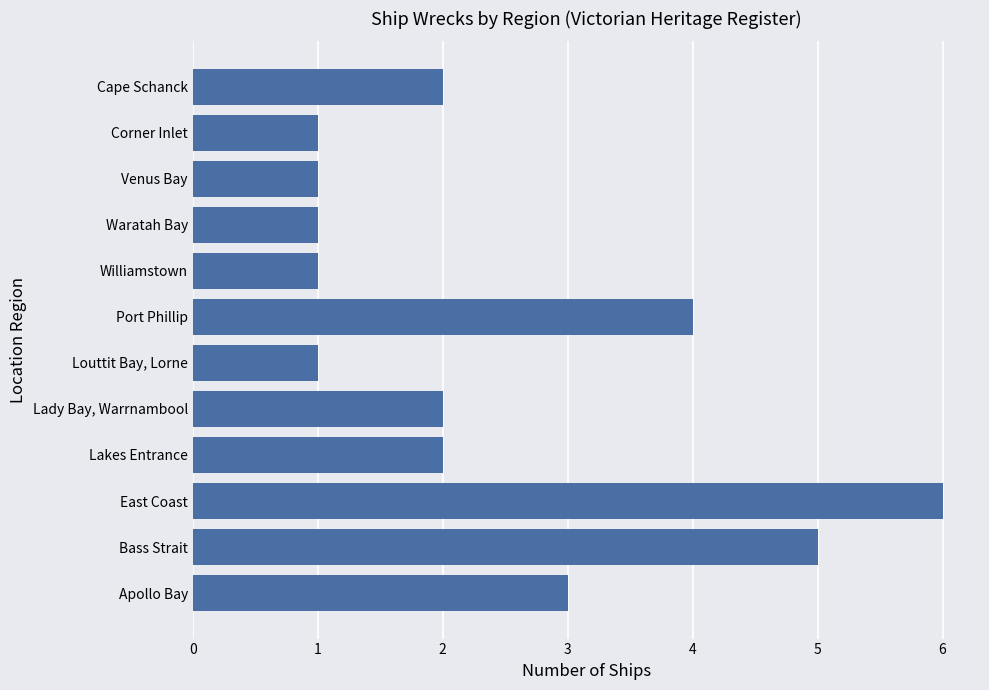

What is the smallest value displayed?

1